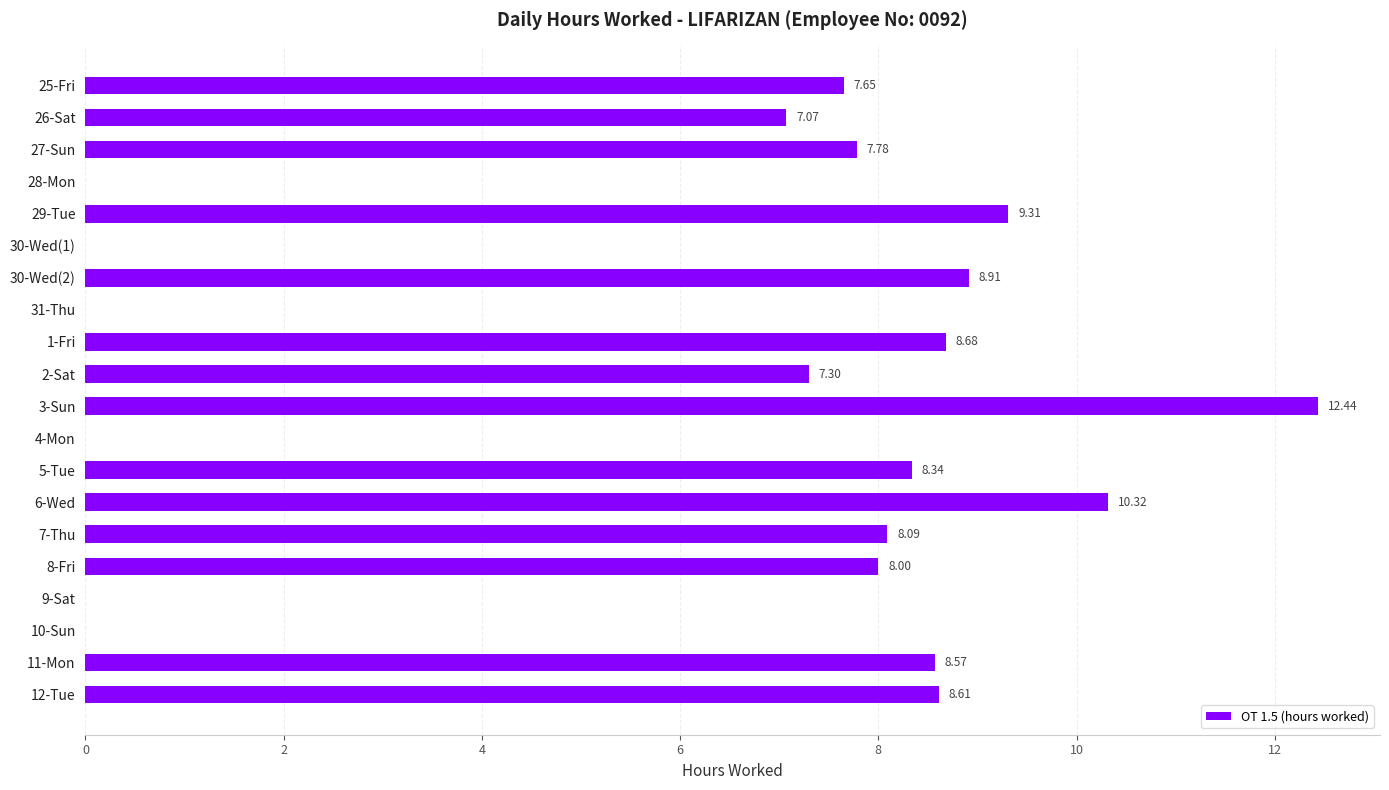

What is the sum of all values?

121.1